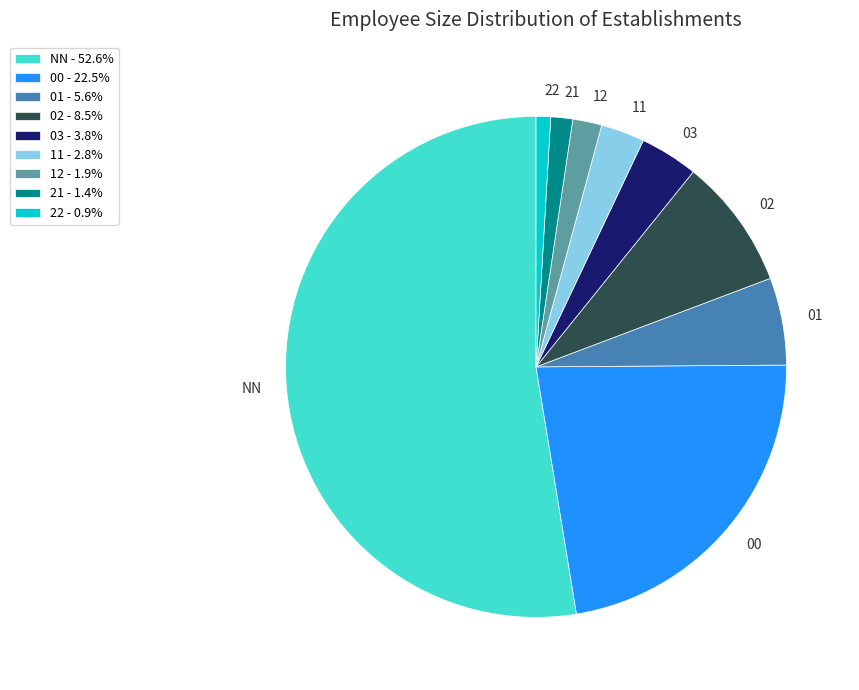

Do 21 and 03 together represent more than half of the pie?

No